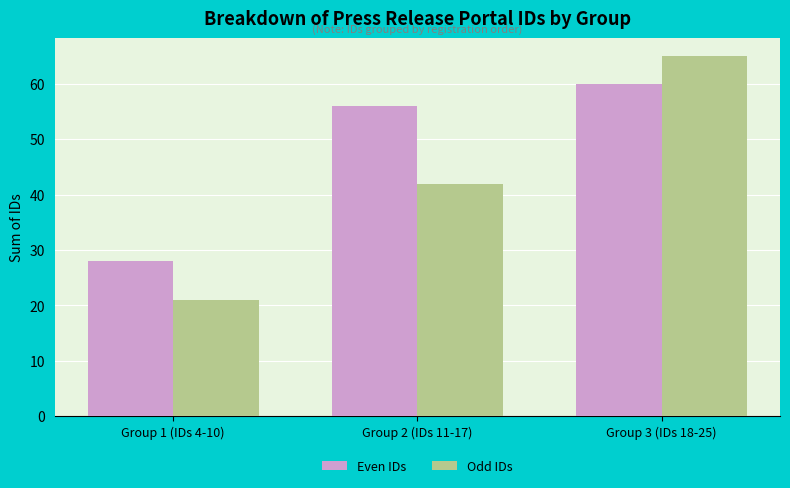

What is the maximum value for Odd IDs?

65